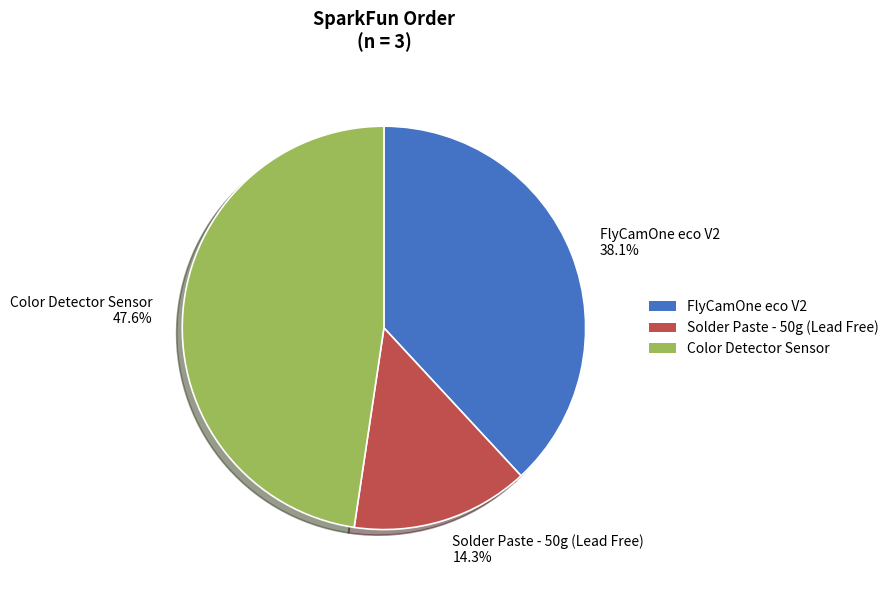

Which category has the smallest portion of the pie?

Solder Paste - 50g (Lead Free)